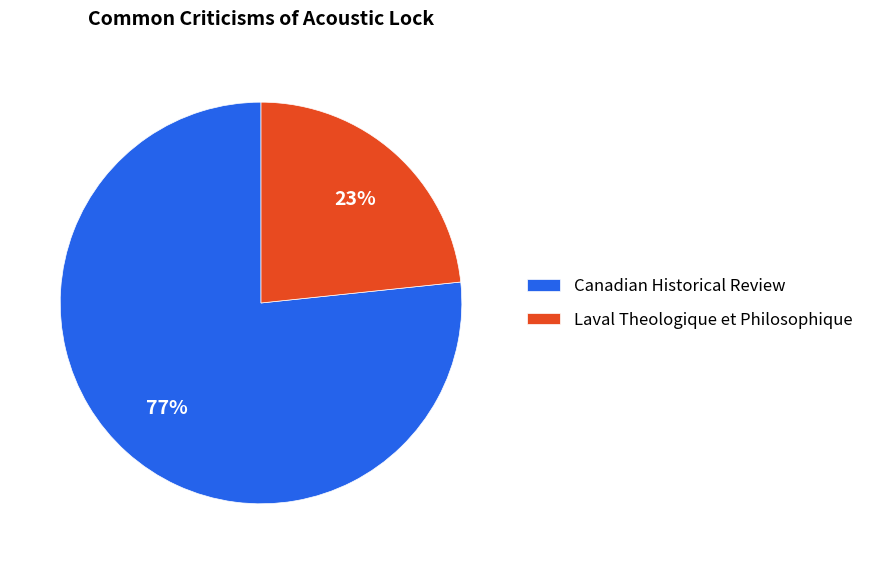

To the nearest percent, what is the combined percentage of Canadian Historical Review and Laval Theologique et Philosophique?

100%